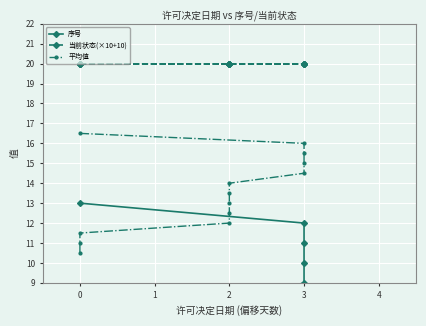

True or false: 序号 and 平均值 cross at least once.

False